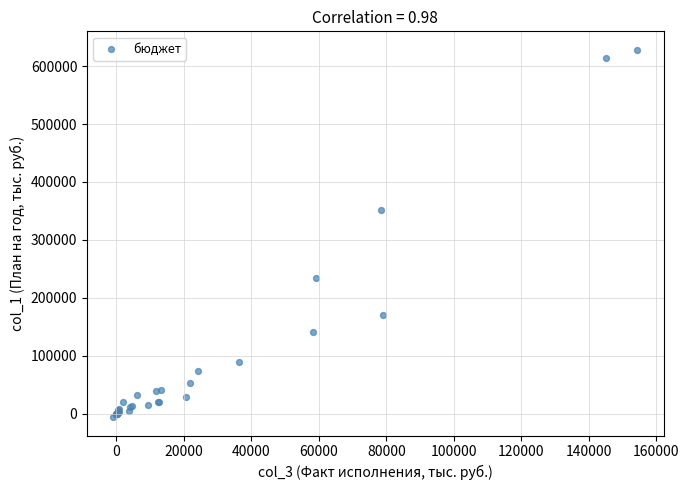

What Y value in the scatter plot is closest to 311091?

351033.0